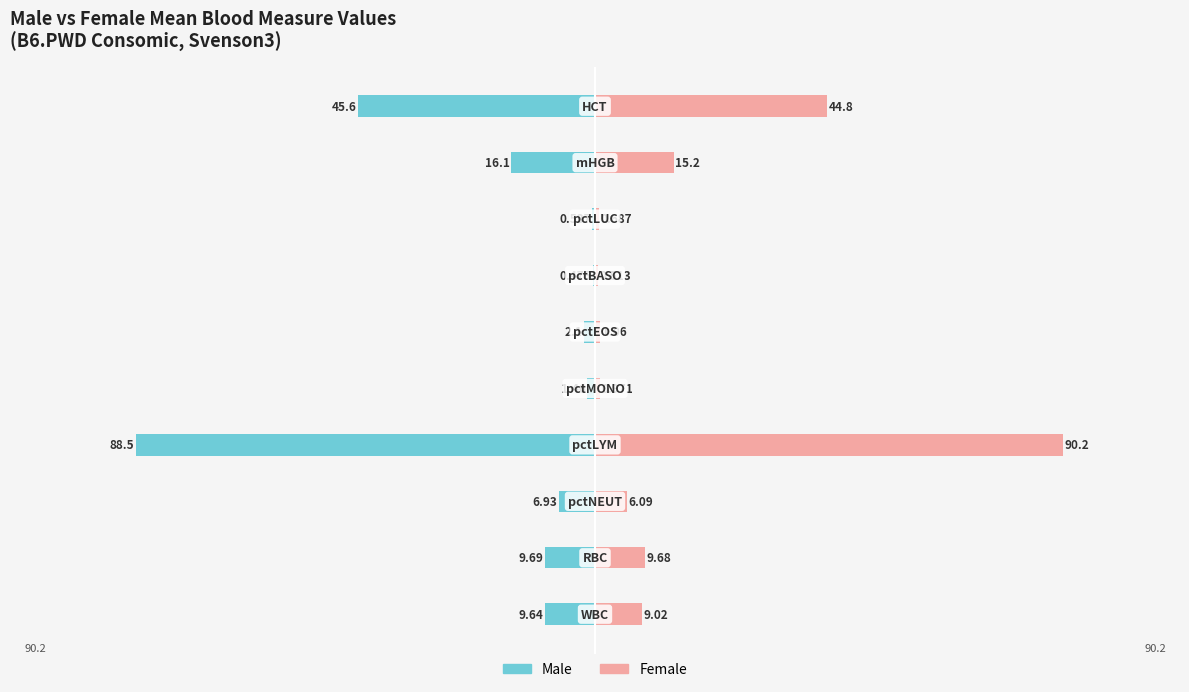

Rank the categories by female value from highest to lowest.

3, 9, 8, 1, 0, 2, 5, 4, 7, 6